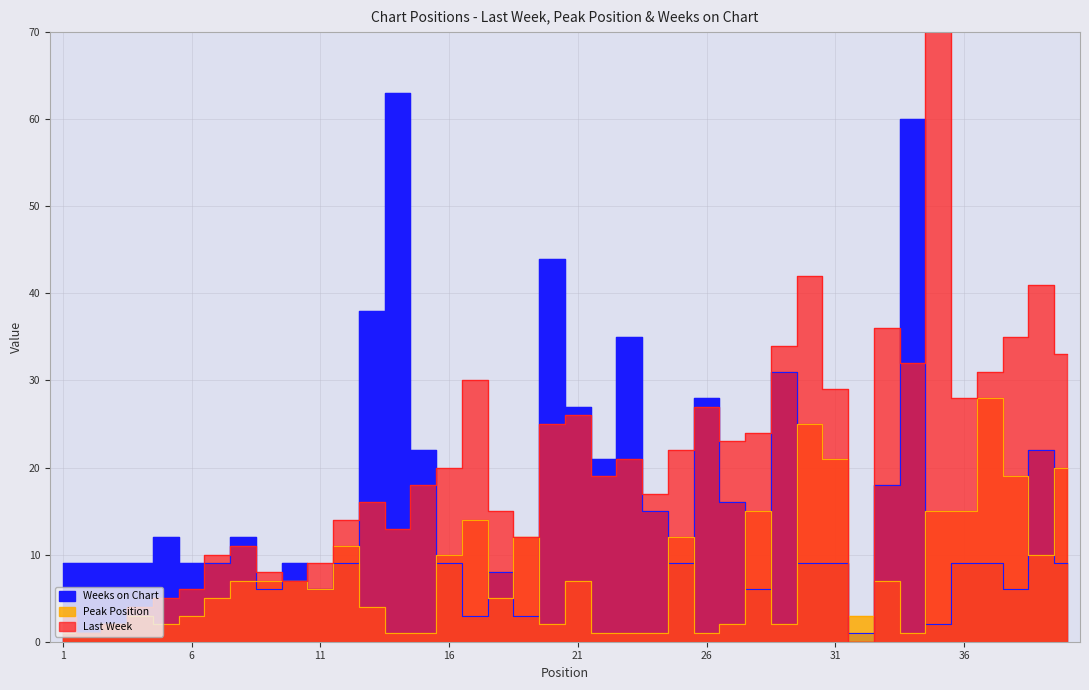

True or false: Last Week has more than 2 interior local peaks.

True